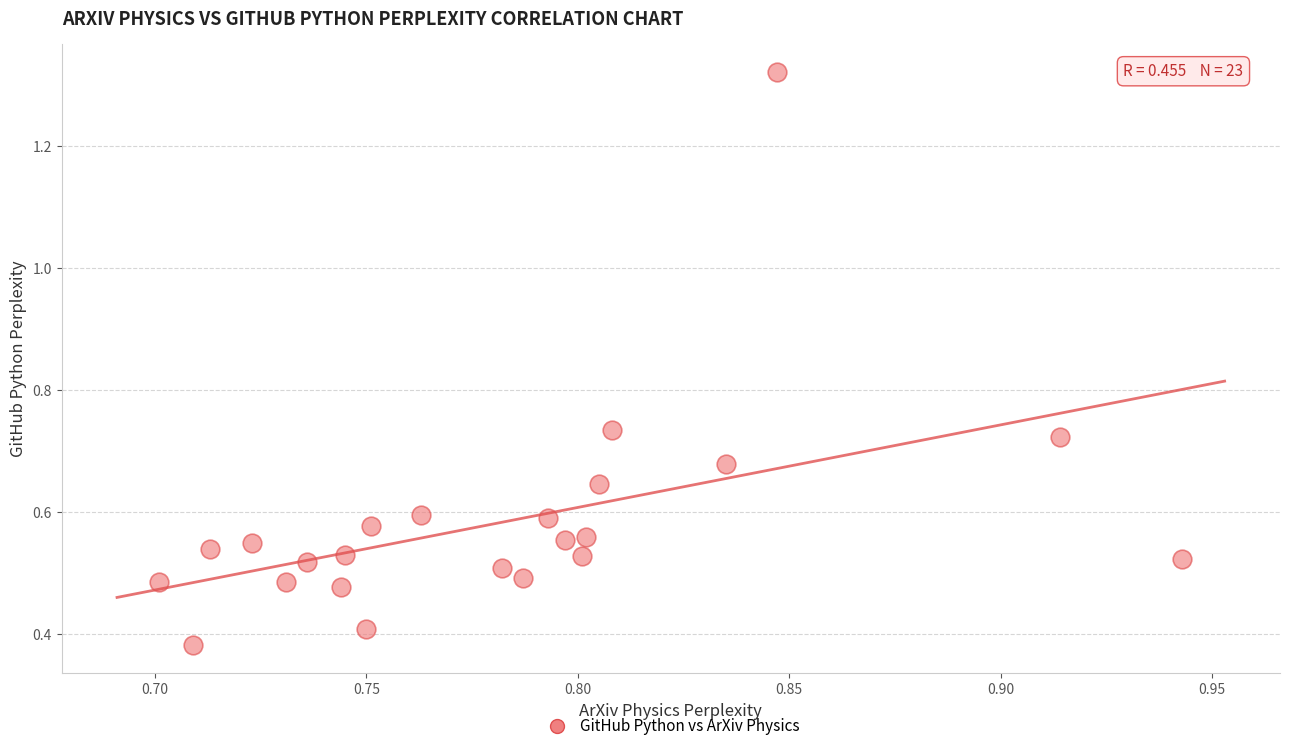

What is the range of Y values (max minus min)?

0.9